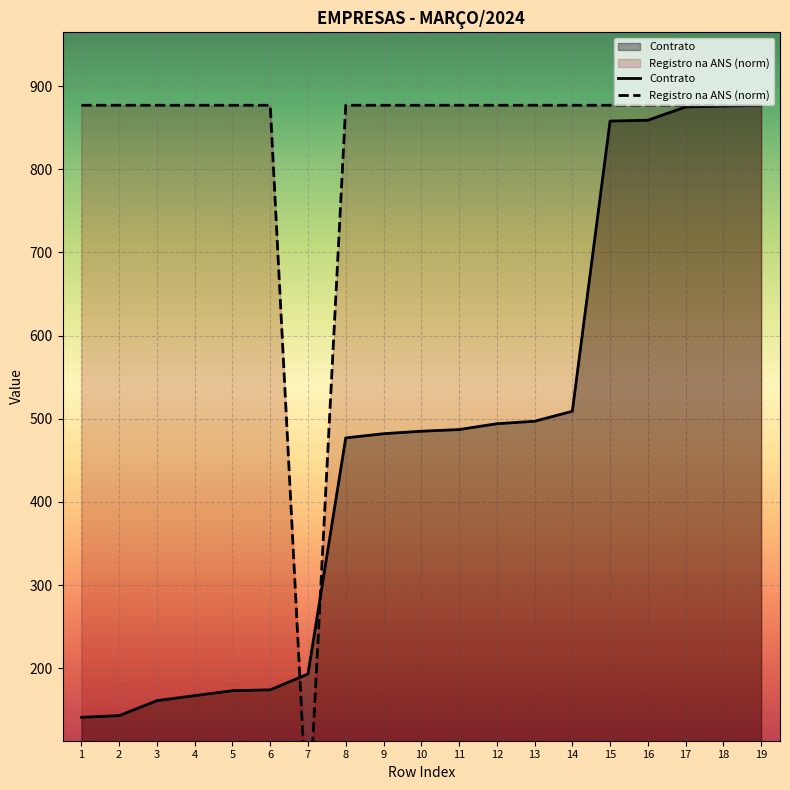

What is the lowest value of the Contrato series?

141